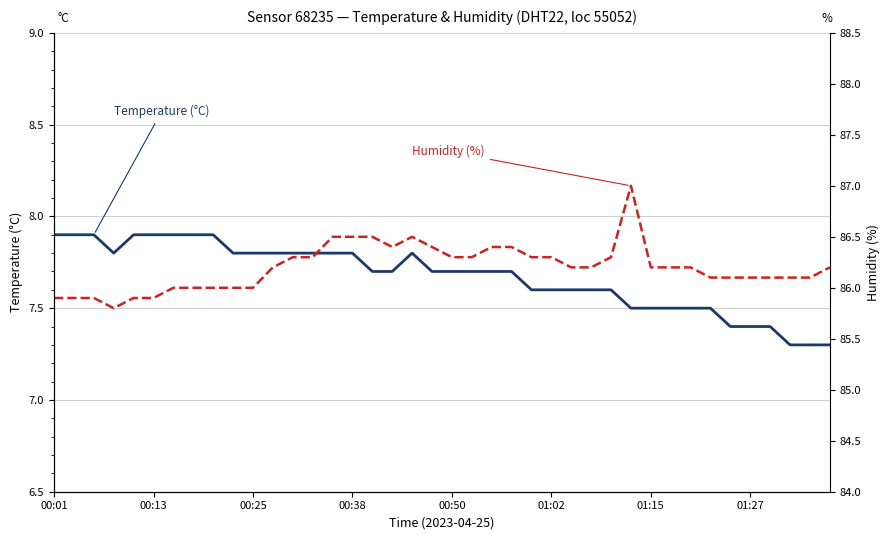

What position from the left is 01:15?

7